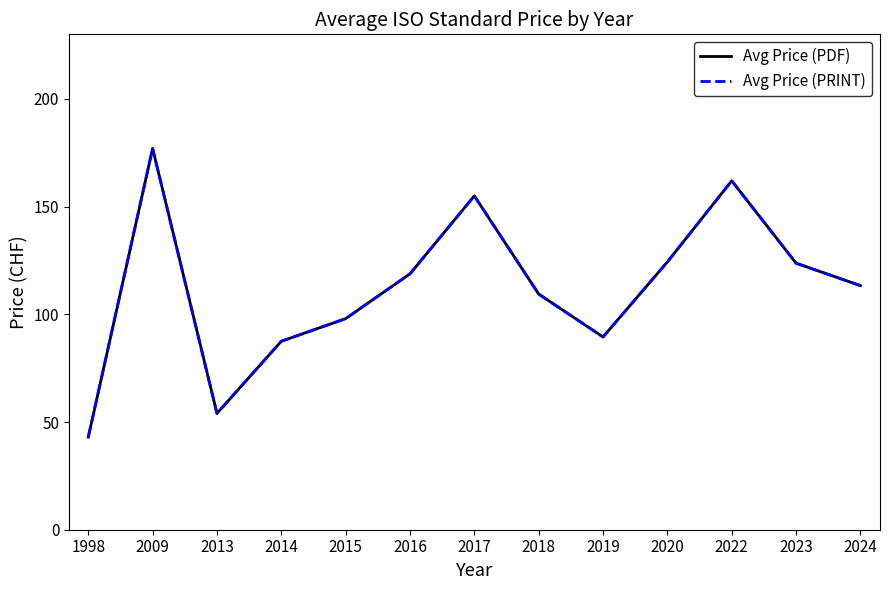

Is this an area chart (filled region under the line)?

No